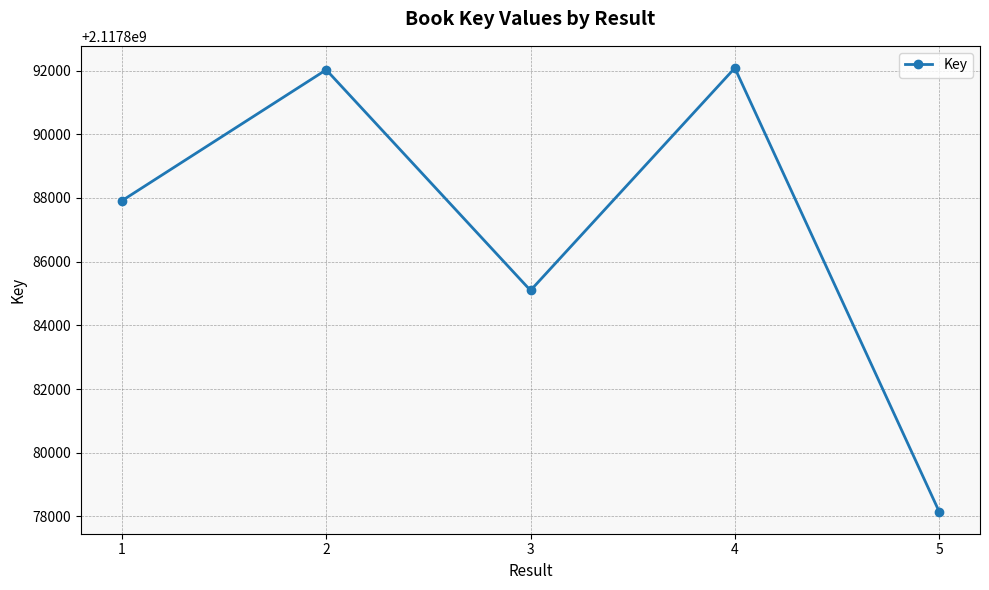

How many interior local valleys (lower than both neighbors) does the data have?

1